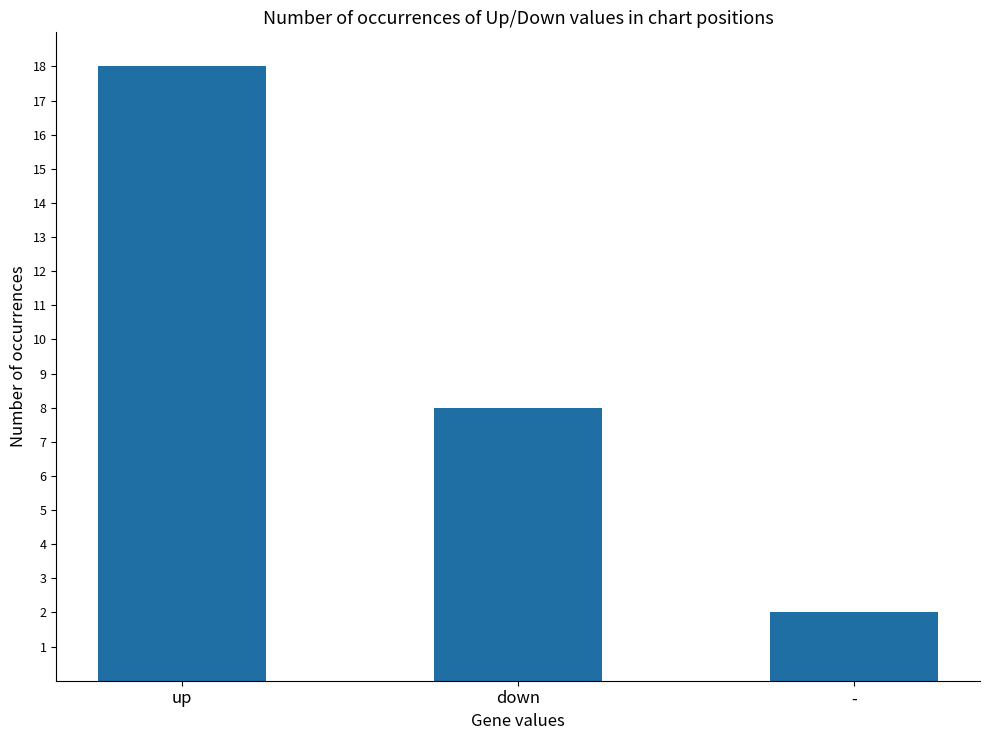

What is the label of the 3rd bar from the right?

up